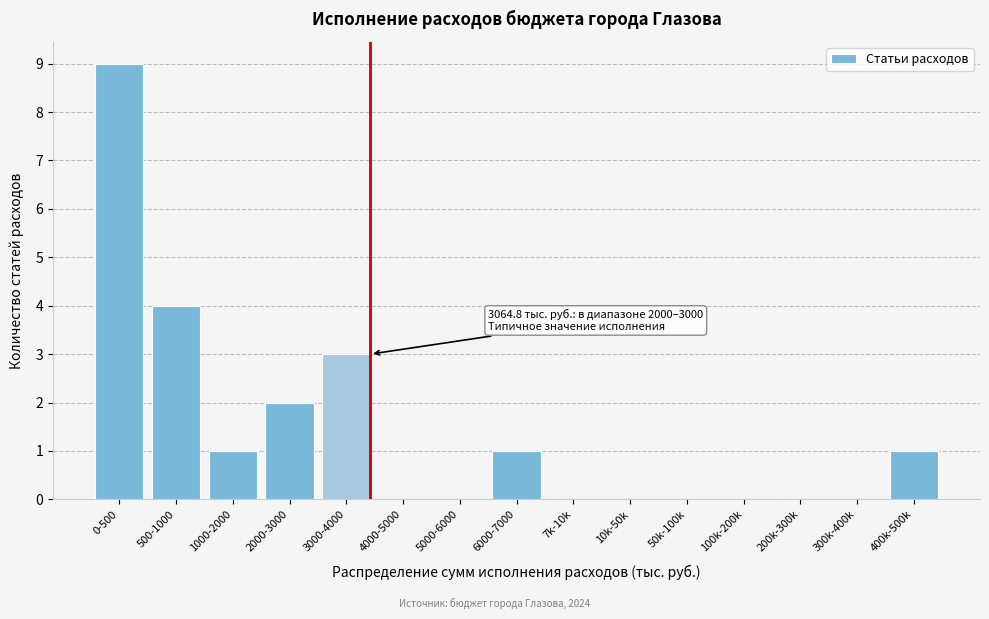

Reading left to right, list all the values displayed in this chart.

0-500=9	500-1000=4	1000-2000=1	2000-3000=2	3000-4000=3	4000-5000=0	5000-6000=0	6000-7000=1	7k-10k=0	10k-50k=0	50k-100k=0	100k-200k=0	200k-300k=0	300k-400k=0	400k-500k=1